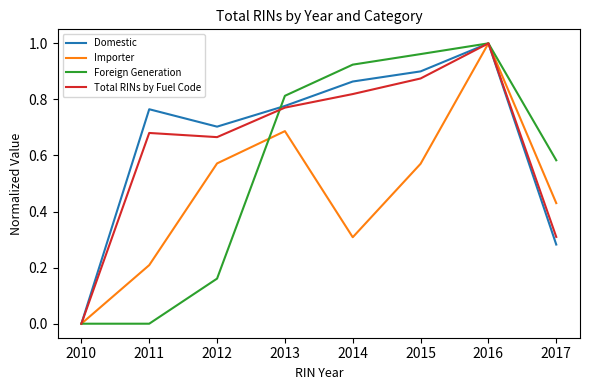

True or false: Foreign Generation has more than 1 points higher than both neighbors.

False